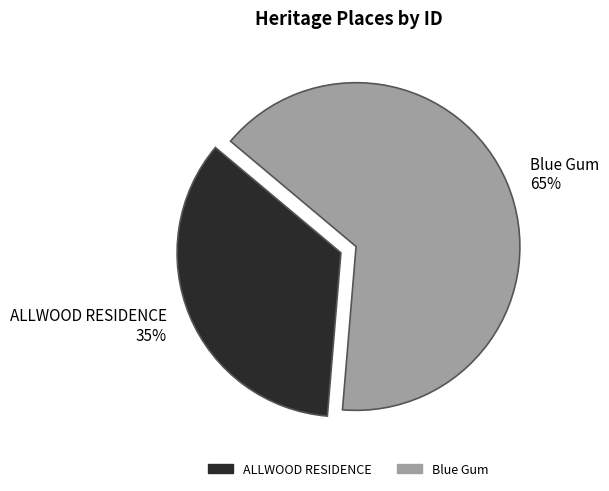

Which slice represents more than half of the pie?

Blue Gum